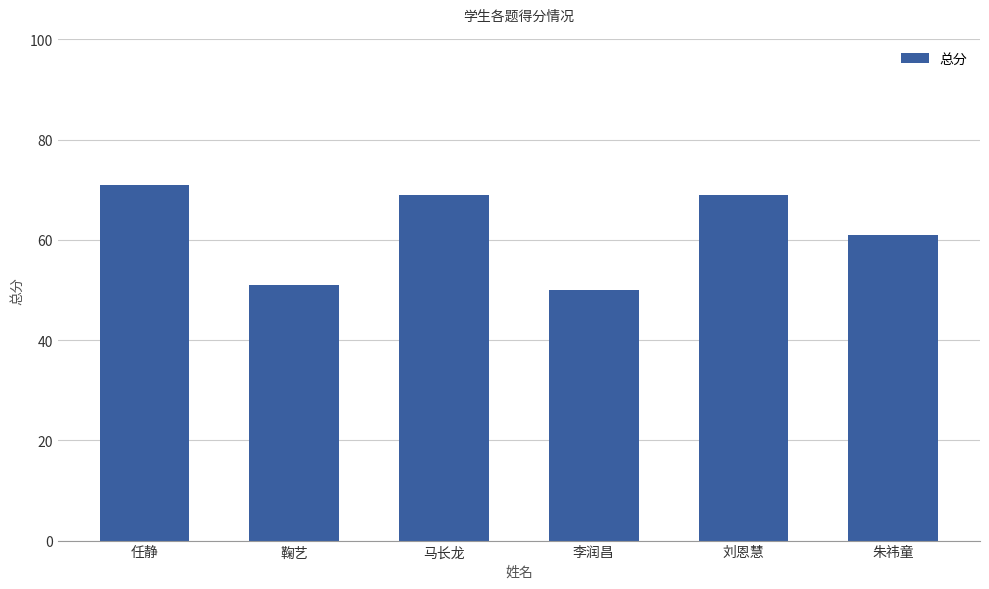

What is the change in value from 李润昌 to 朱祎童?

+11